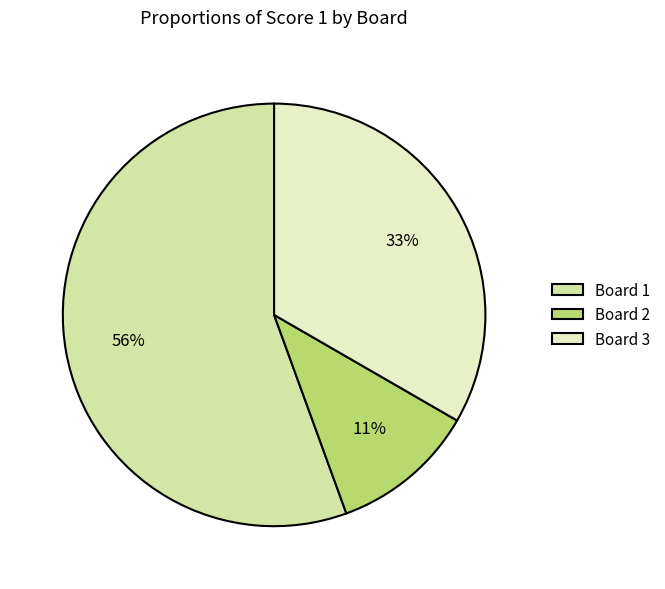

Between Board 1 and Board 3, which is larger?

Board 1